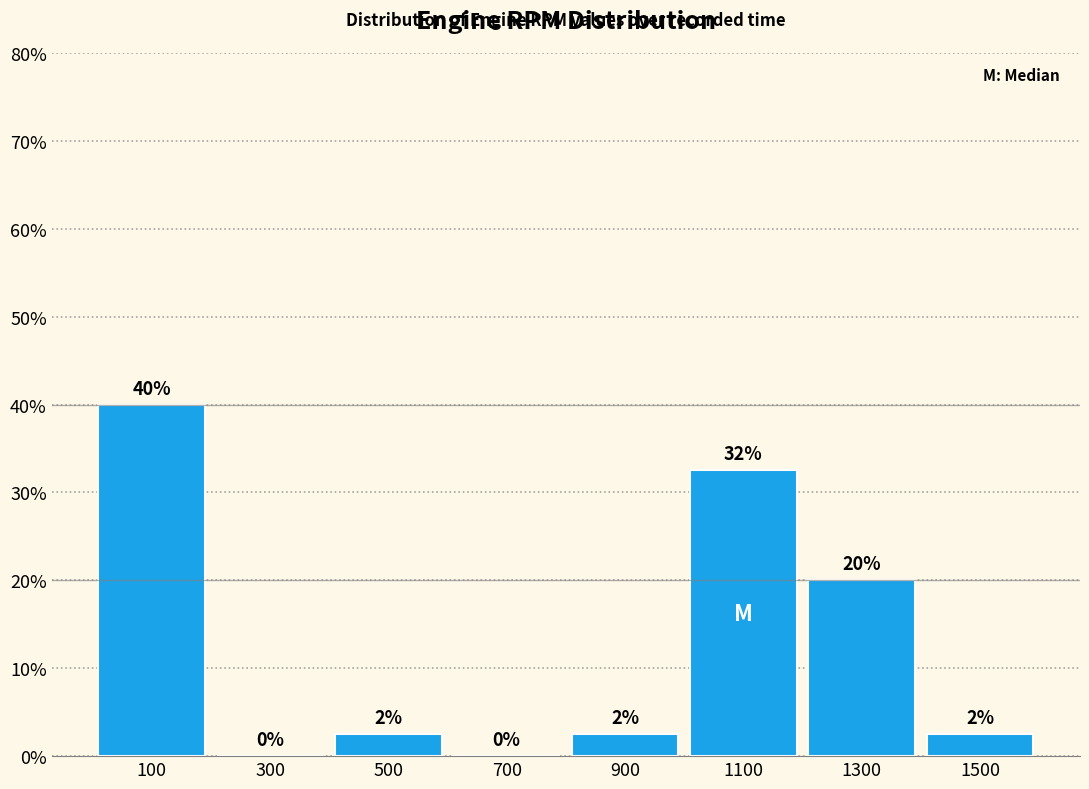

Which range on the x-axis has the tallest bar?

0 to 200